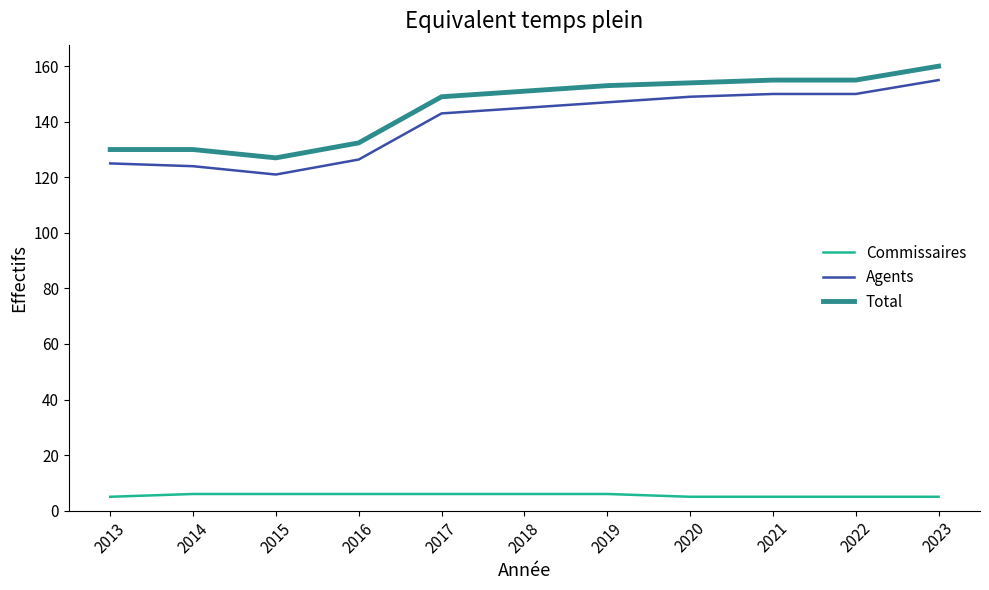

At how many categories does at least one series exceed 17?

11